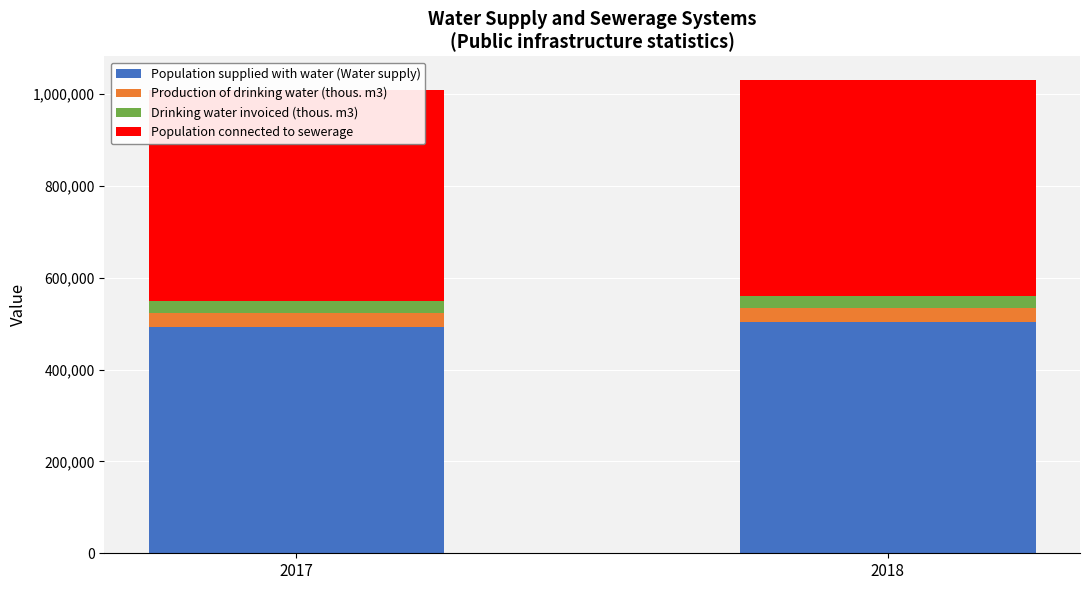

What is the sum of all Population supplied with water (Water supply) values?

994859